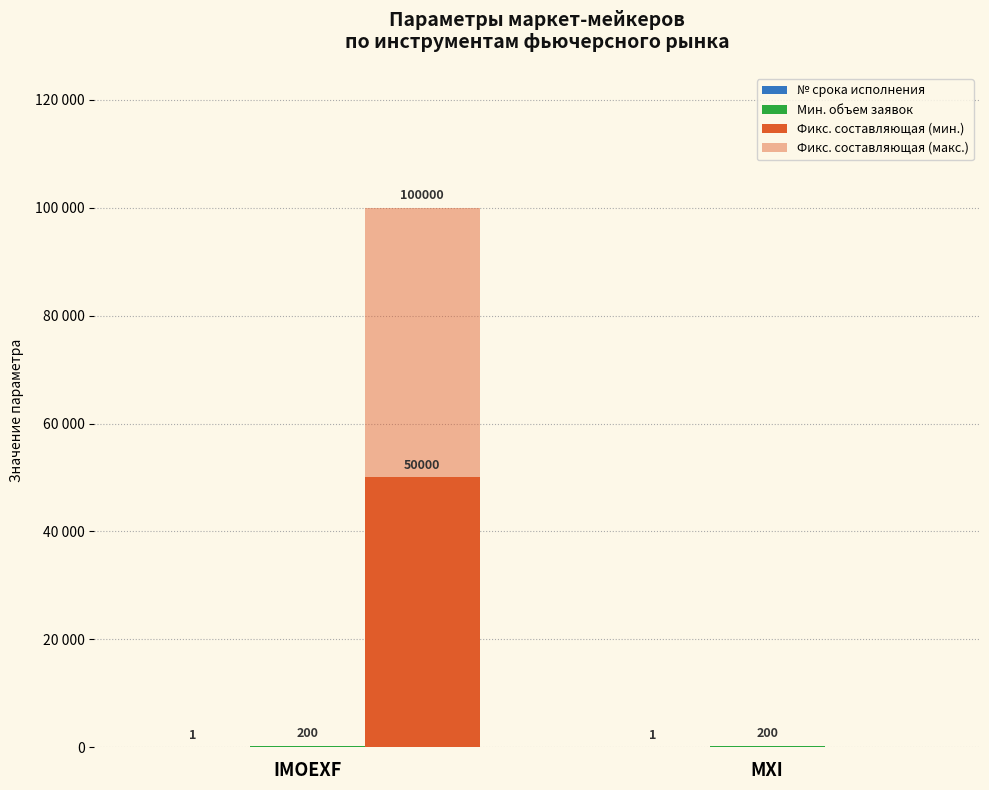

What is the difference between the highest and lowest values at MXI?

200